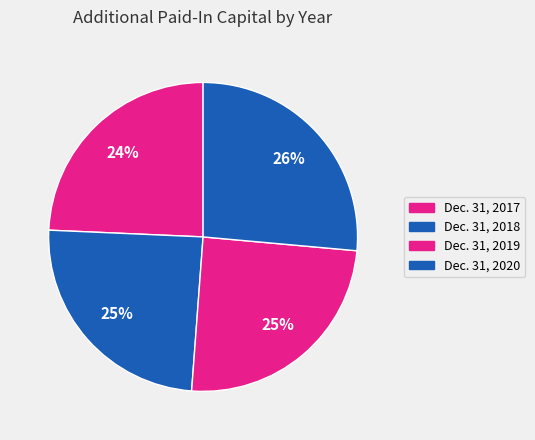

To the nearest percent, what portion does Dec. 31, 2017 represent?

24%